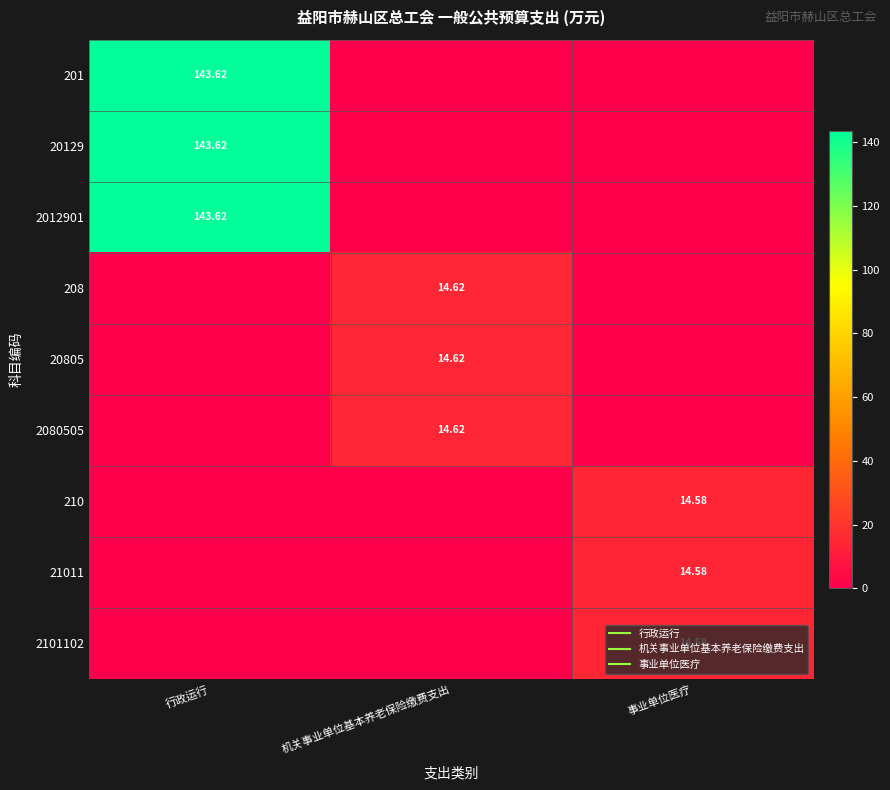

What is the sum of the 2012901 values at 机关事业单位基本养老保险缴费支出 and 行政运行?

143.6